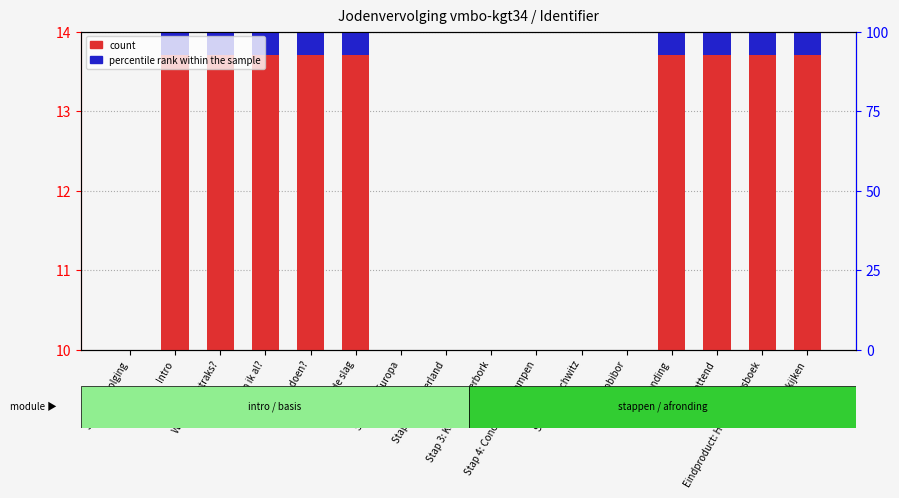

What is the minimum value for count?

10.0